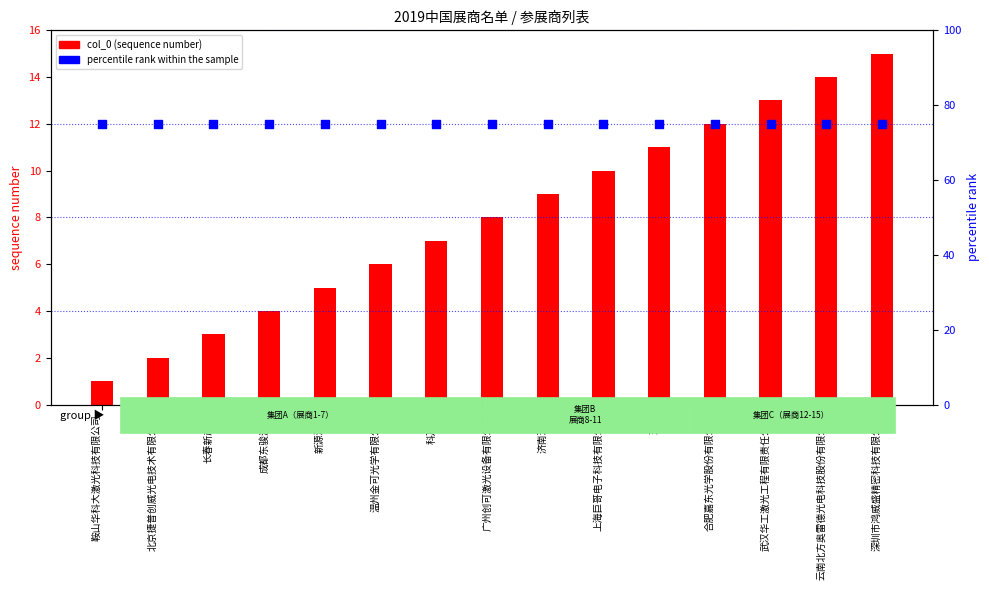

Which series reaches the maximum Y coordinate?

percentile rank within the sample